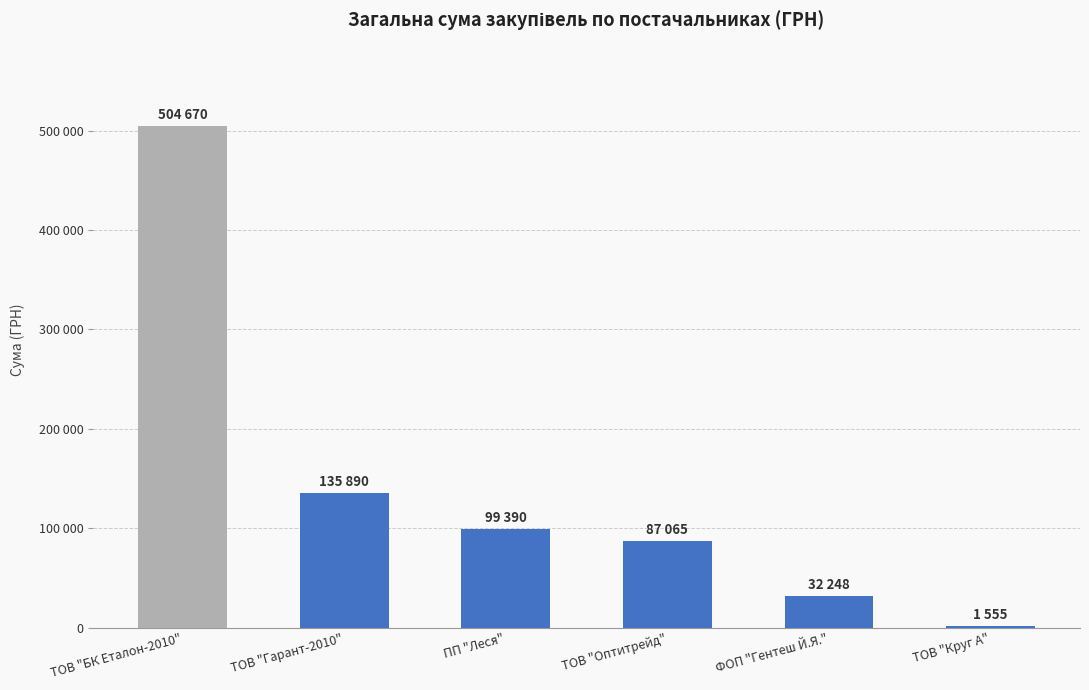

At which label is the value closest to 253112?

ТОВ "Гарант-2010"